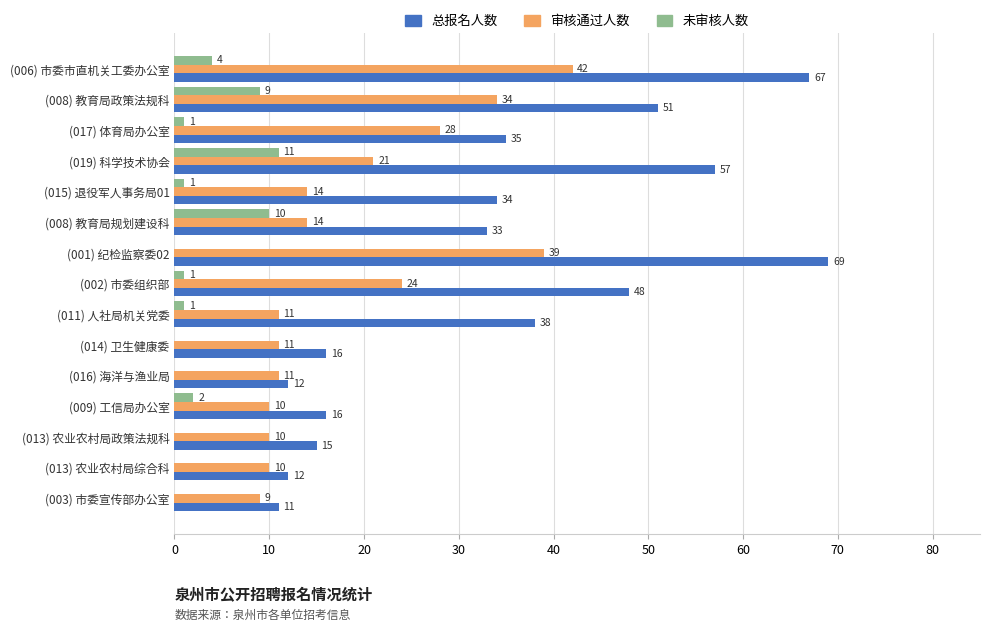

What is the sum of the 未审核人数 values at (006) 市委市直机关工委办公室 and (014) 卫生健康委?

4